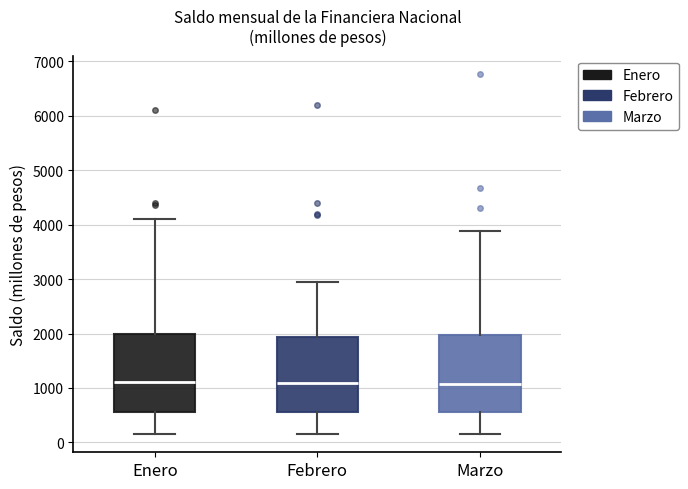

Where does the upper whisker of the box for Marzo end on the y-axis? The values are not printed on the chart, so give them approximately, as read against the axis.

3900